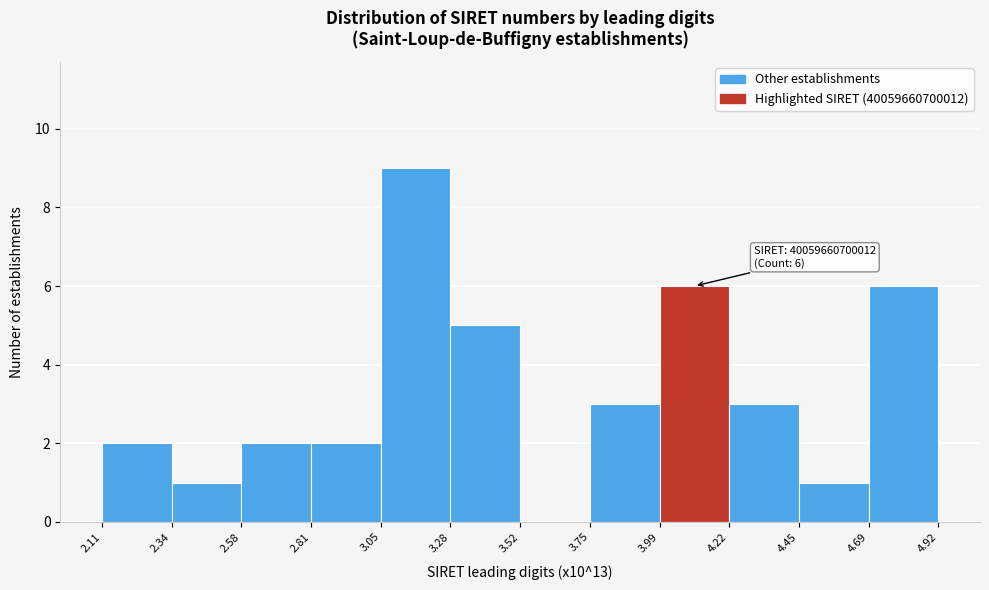

Over which range of the x-axis is the bar tallest?

3.05 to 3.28